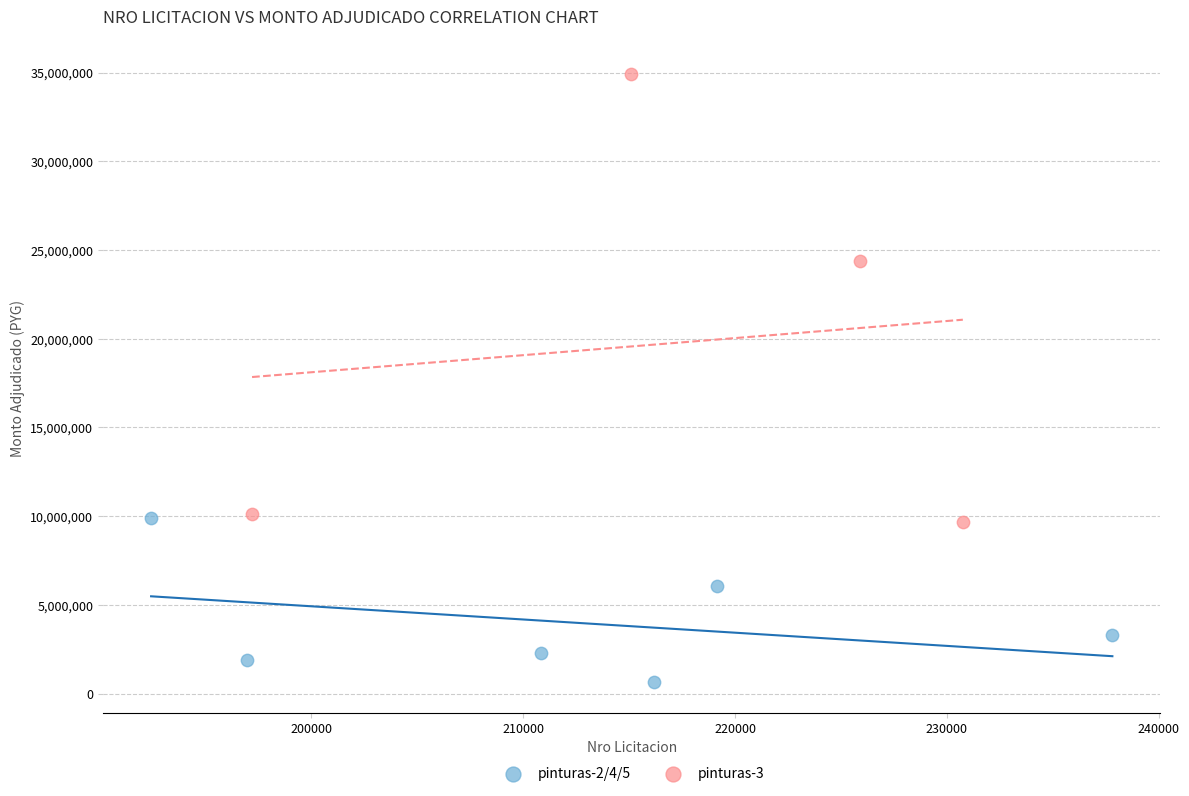

Which series has the largest Y range (max minus min)?

pinturas-3